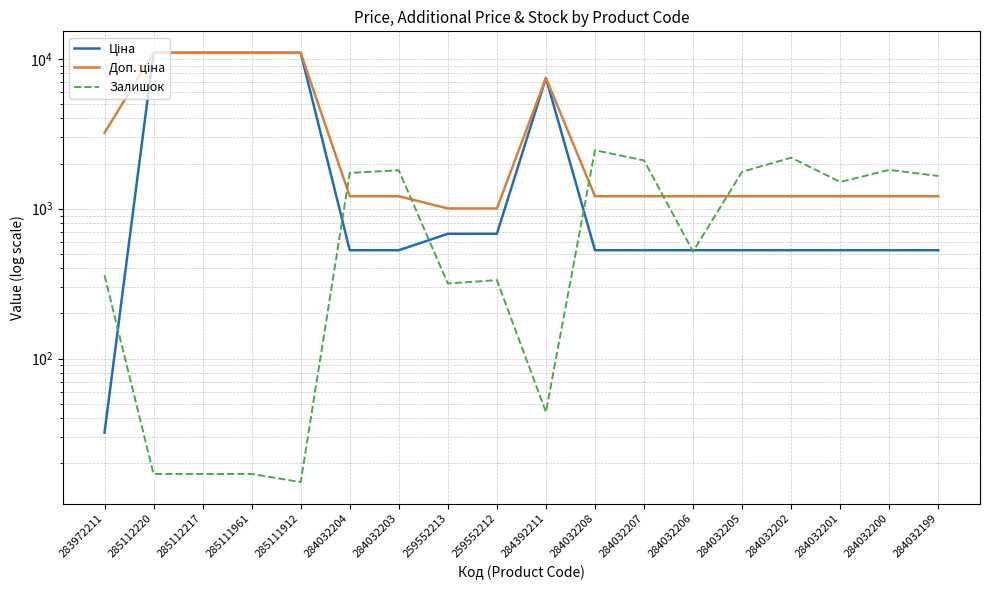

At which label does Залишок reach its peak?

284032208